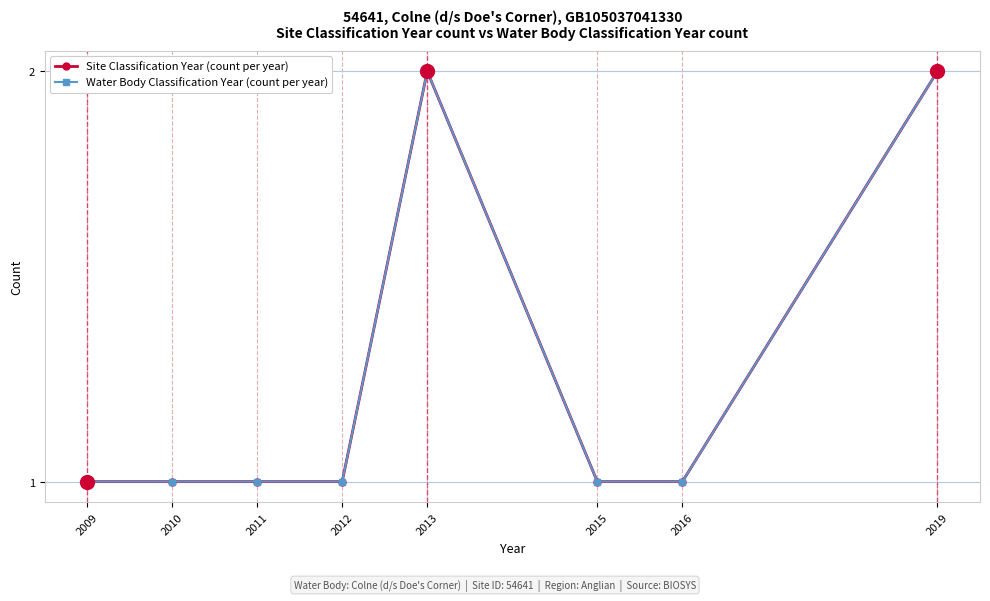

At which label is Site Classification Year (count per year) closest to 1?

2009